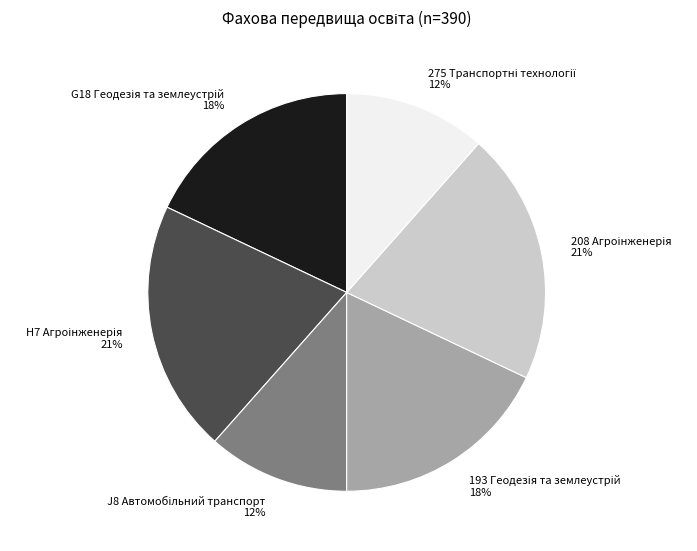

Is there a majority slice in this chart?

No